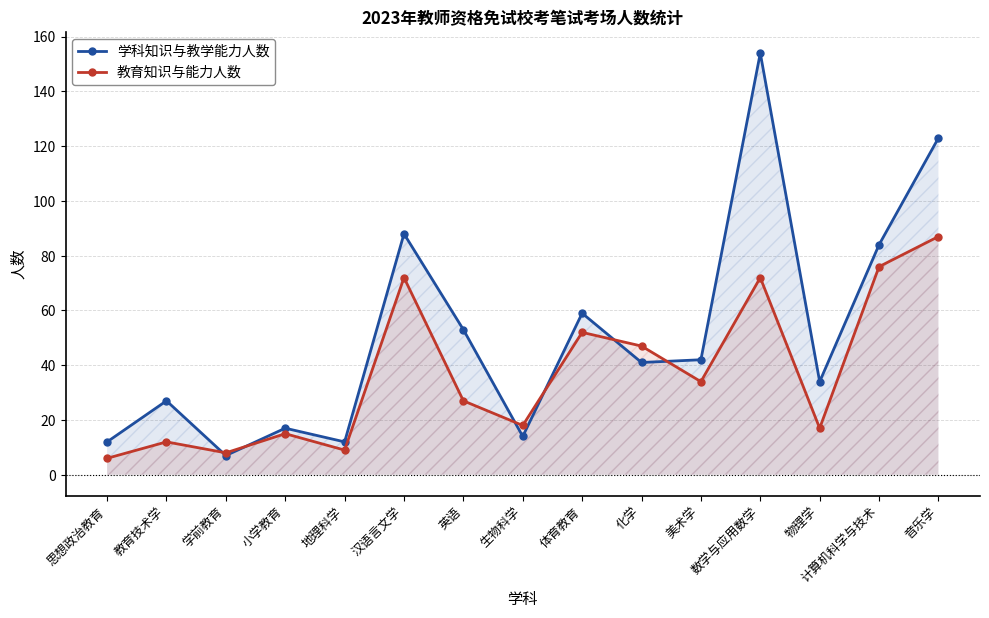

What is the difference between the maximum and minimum values in the 教育知识与能力人数 series?

81